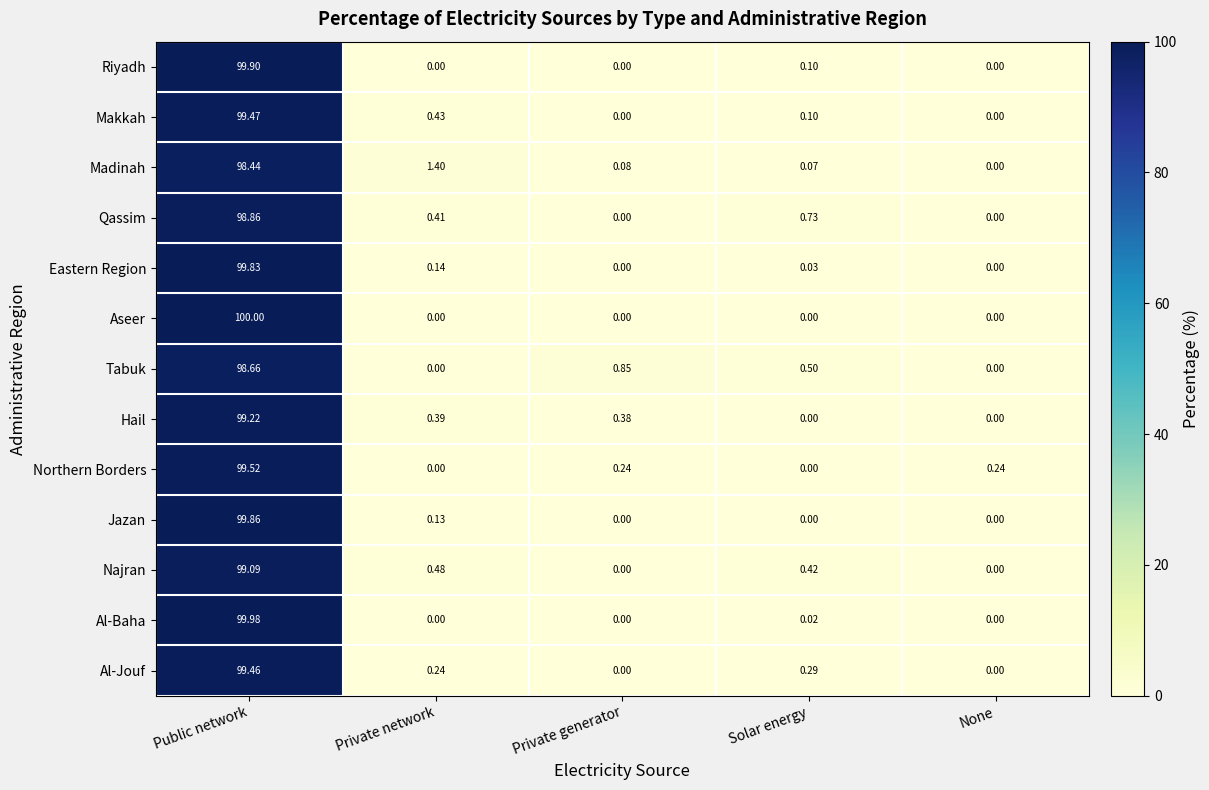

Rank the series by their maximum value, from highest to lowest.

Aseer, Al-Baha, Riyadh, Jazan, Eastern Region, Northern Borders, Makkah, Al-Jouf, Hail, Najran, Qassim, Tabuk, Madinah